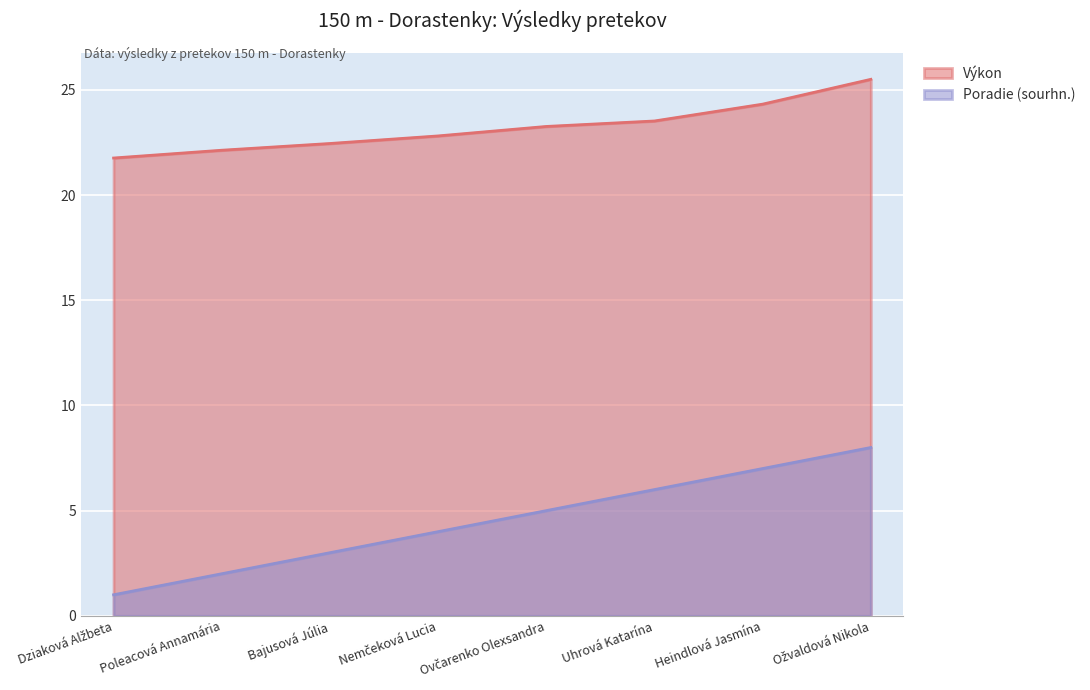

The Výkon series shows 35.7 at Nemčeková Lucia. True or false?

False